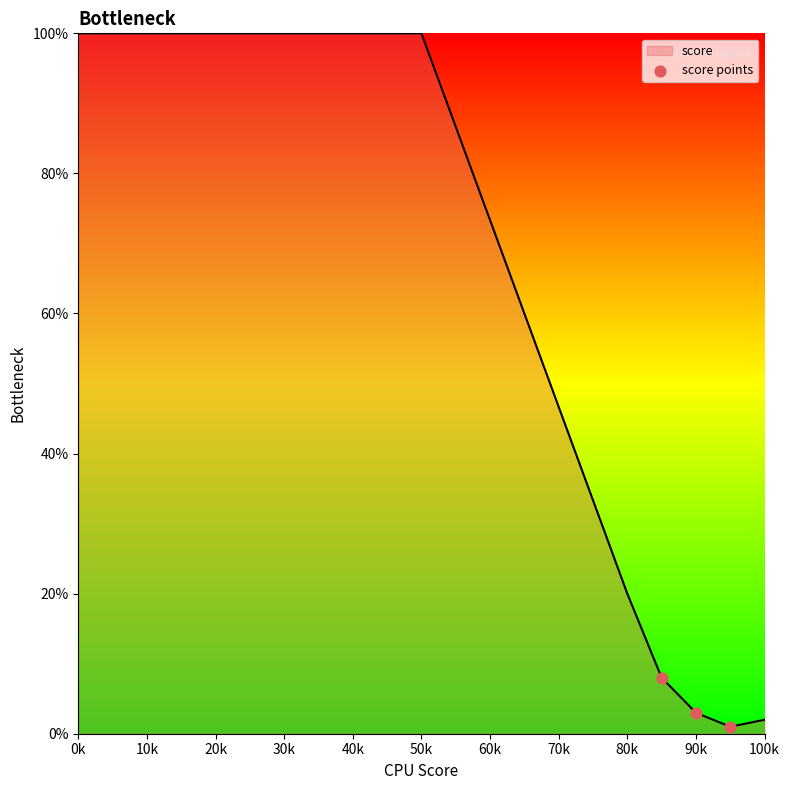

What is the difference between the maximum and minimum values?

99